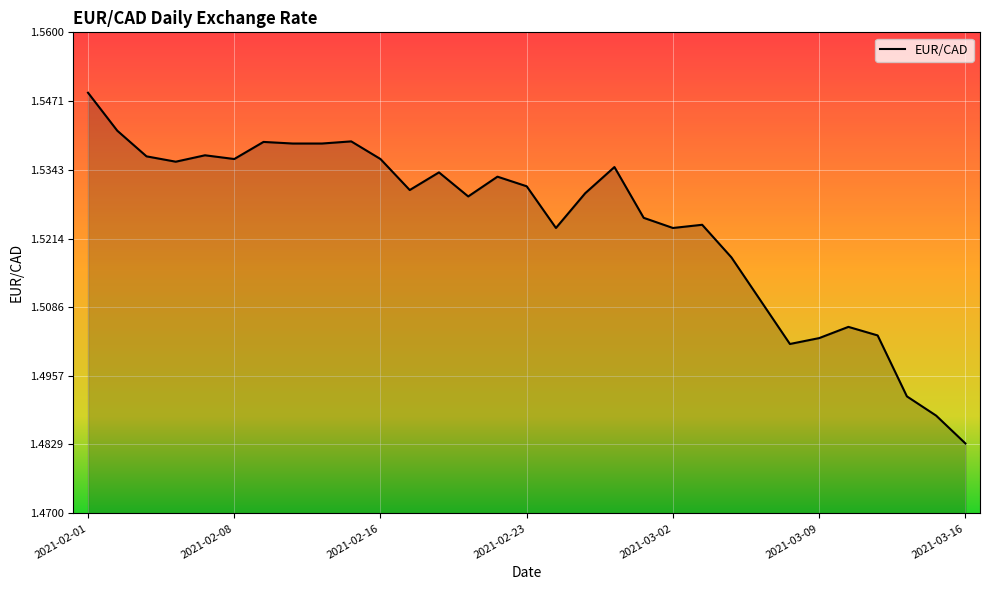

How many values are between 1 and 2?

31